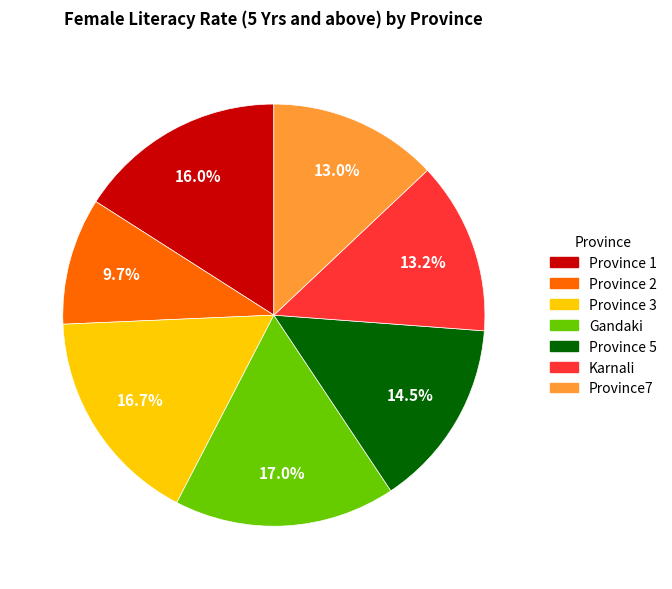

How many slices are in this pie chart?

7